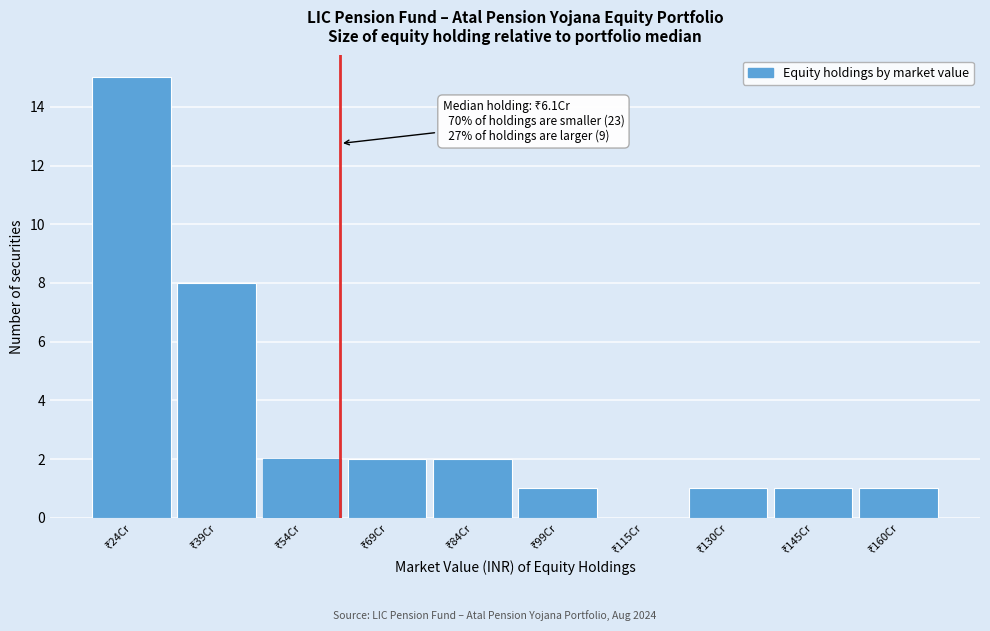

What is the sum of all values?

33